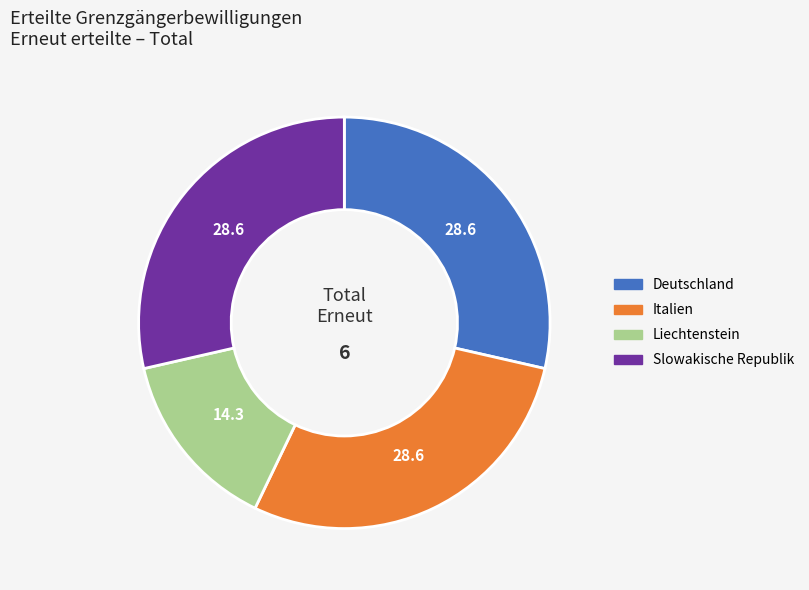

How many segments does this pie chart have?

4